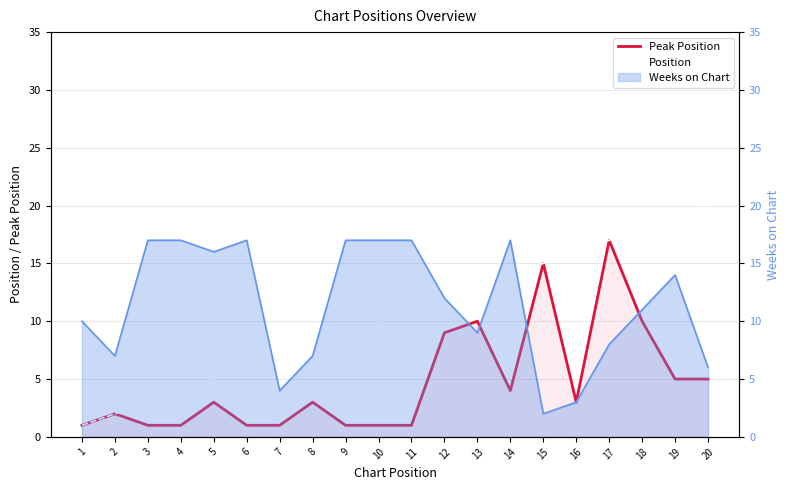

Which series has the largest total across all categories?

Position